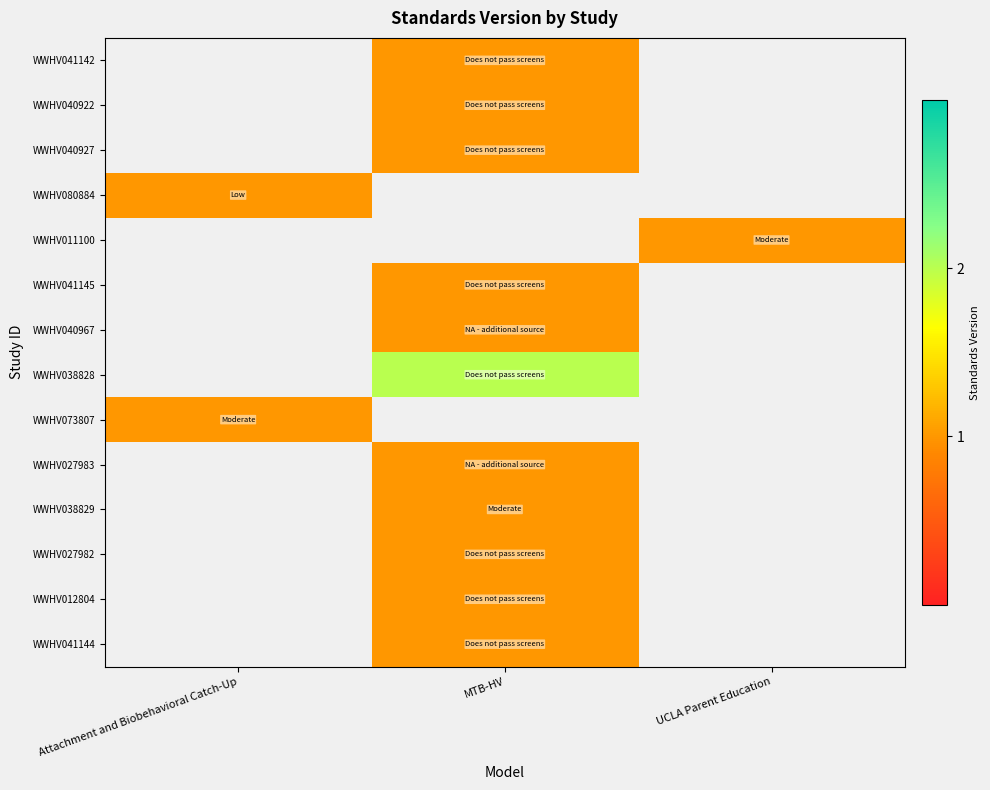

Which category has the highest value across all series?

MTB-HV